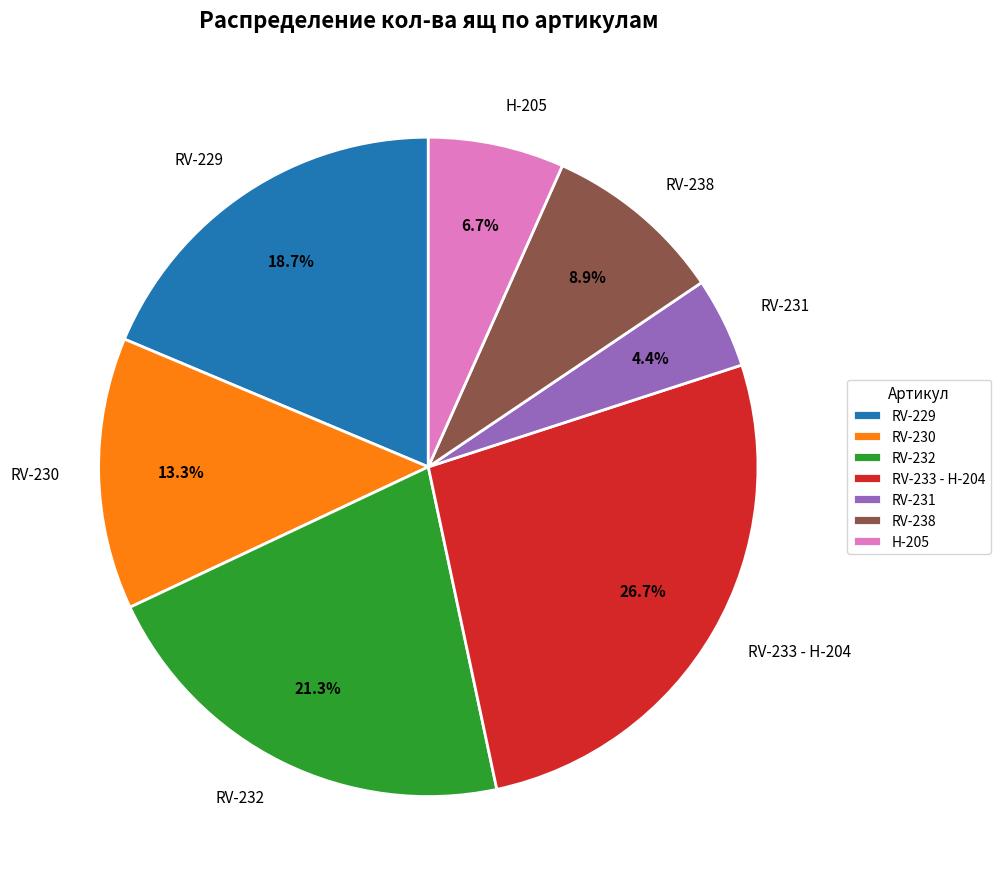

Between RV-230 and RV-231, which is larger?

RV-230